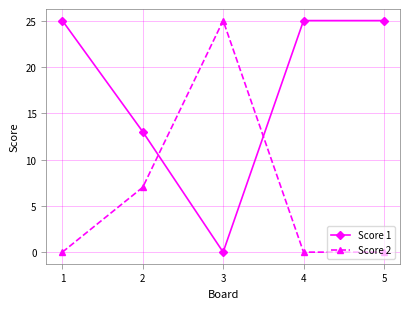

Is the value of Score 2 at 3 greater than the value of Score 1 at 3?

Yes